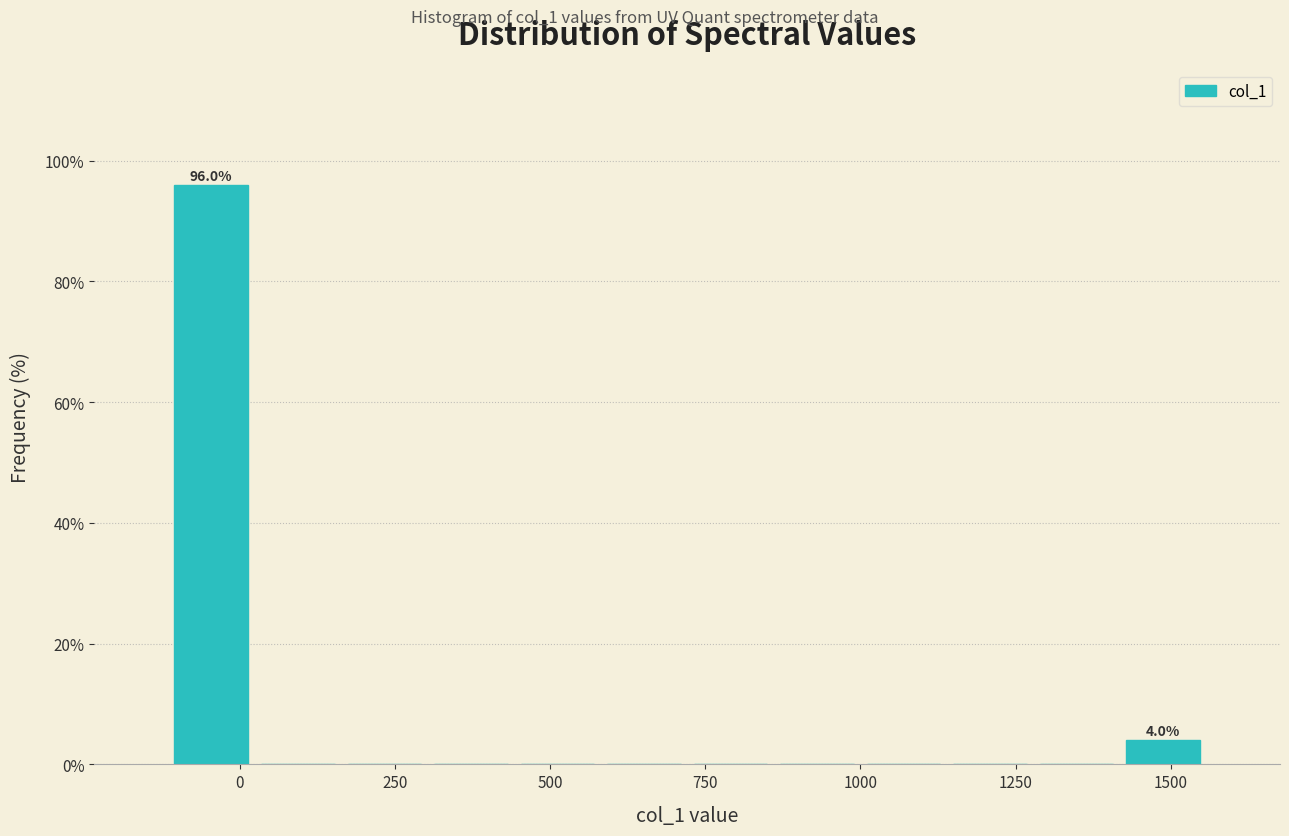

Around what value on the x-axis is the tallest bar? Give the approximate position of its centre, as read against the axis.

-50